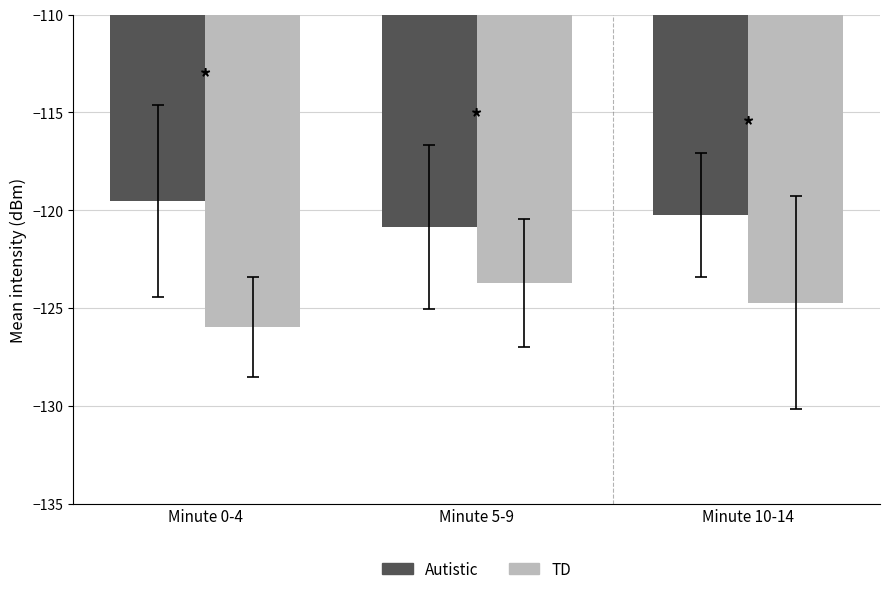

Reading left to right, what are all the values shown in this chart?

Autistic: Minute 0-4=-119.5	Minute 5-9=-120.9	Minute 10-14=-120.2
TD: Minute 0-4=-126.0	Minute 5-9=-123.7	Minute 10-14=-124.7